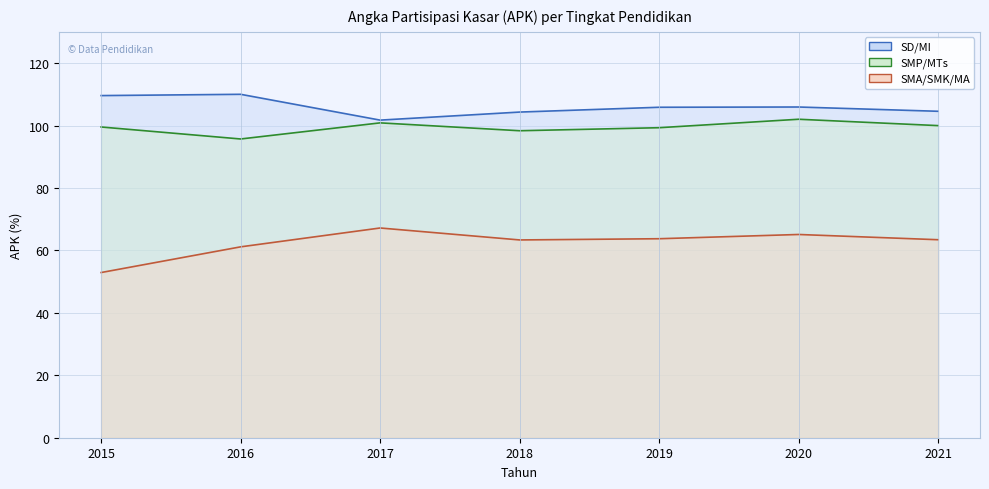

What is the sum of all SMA/SMK/MA (line) values?

436.8